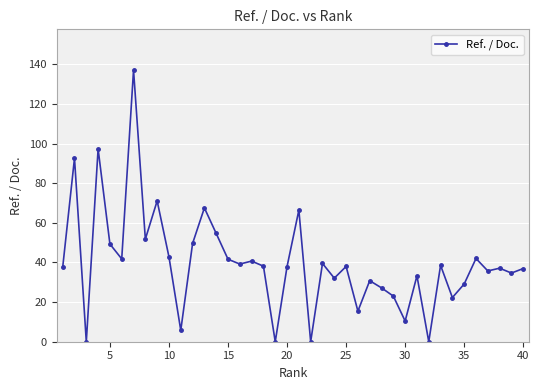

Count the number of data series in this chart.

1